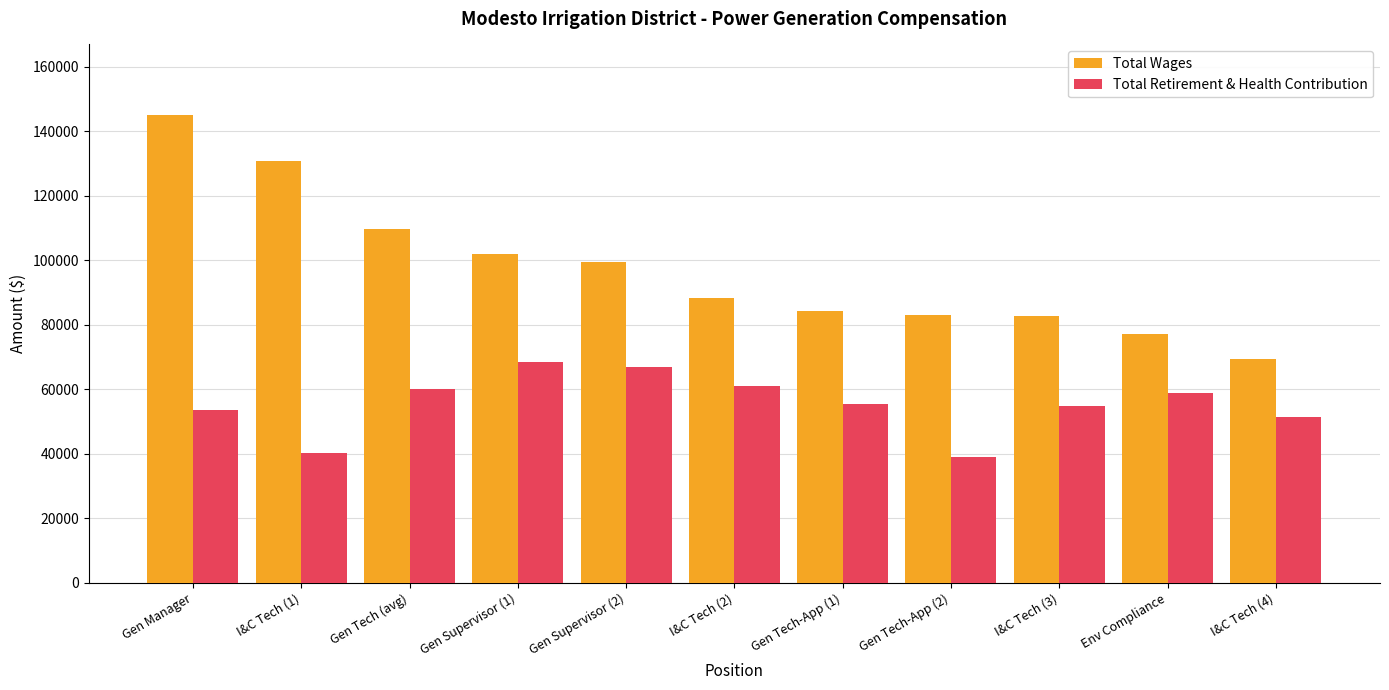

Where is Total Retirement & Health Contribution nearest to the value 53707?

Gen Manager